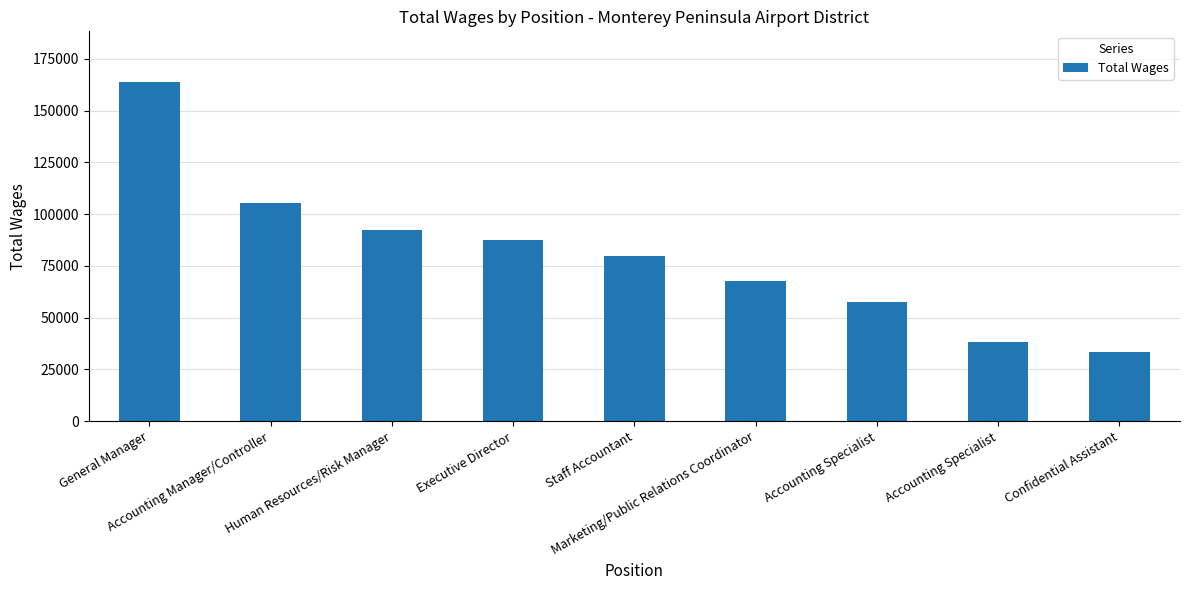

How many bars are there in total?

9